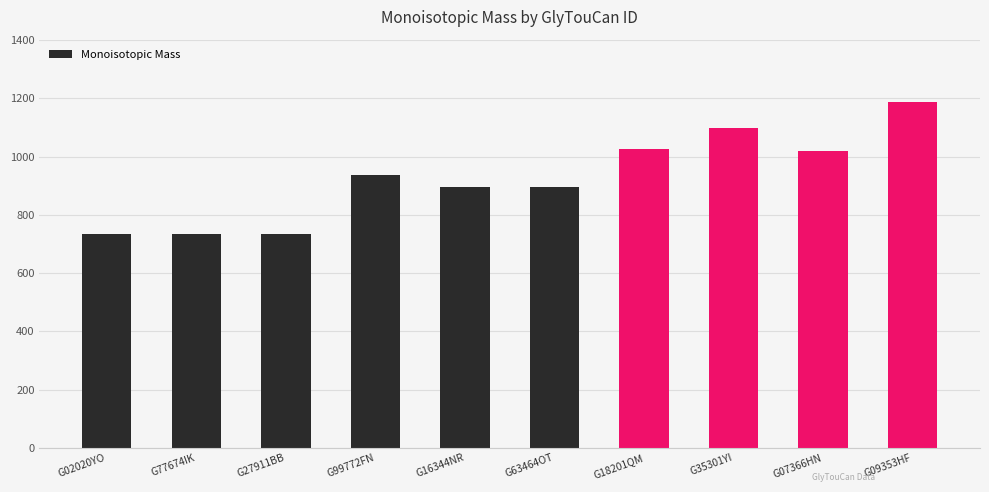

What is the average value?

926.3